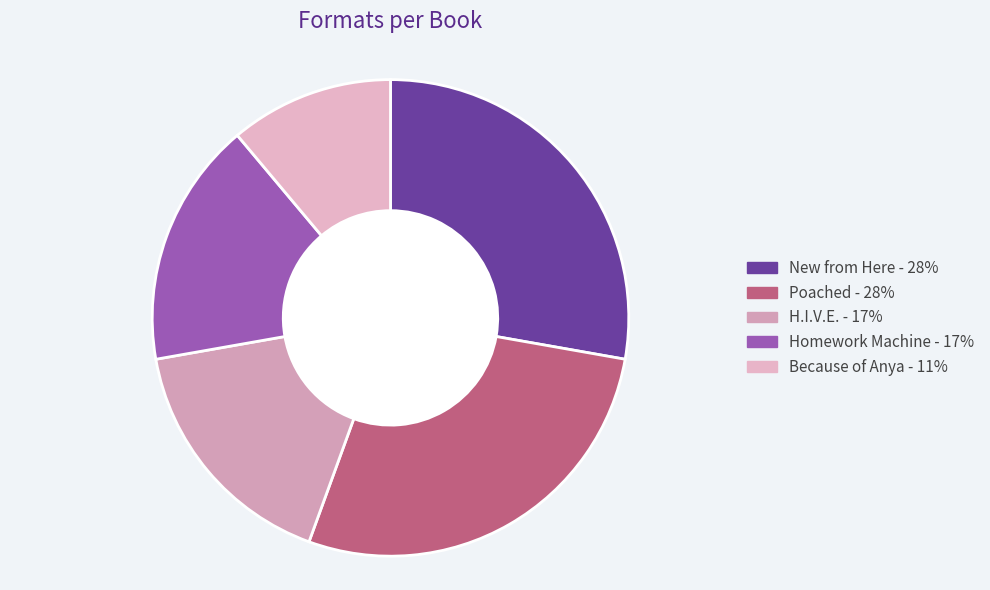

Do H.I.V.E. and Because of Anya together represent more than half of the pie?

No